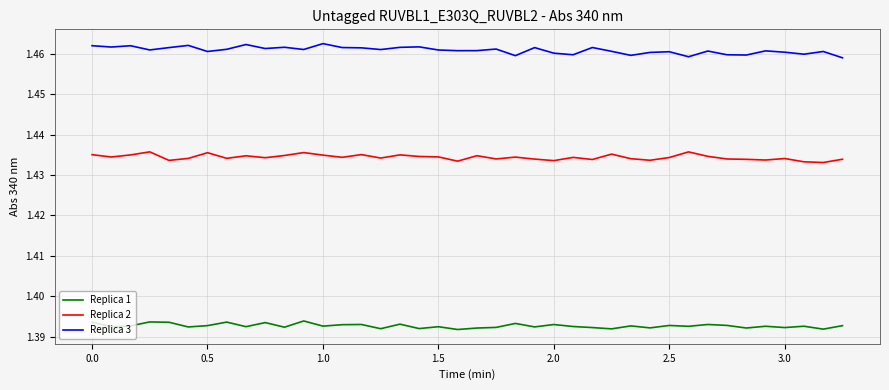

True or false: Replica 2 and Replica 3 intersect in this chart.

False